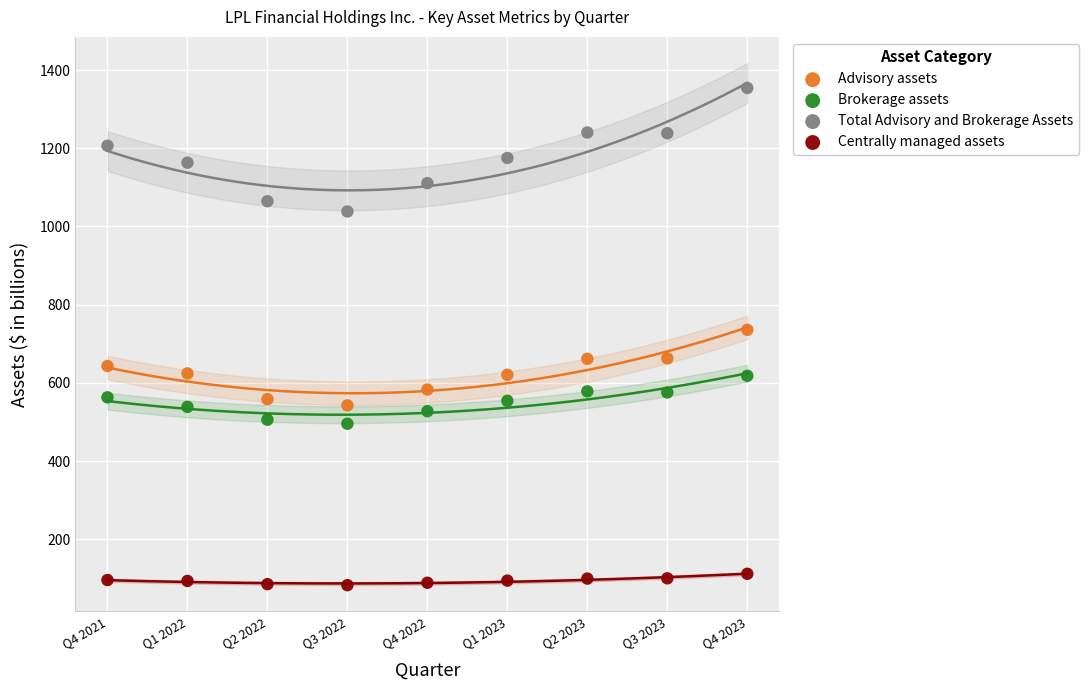

Which series contains the lowest Y value?

Centrally managed assets